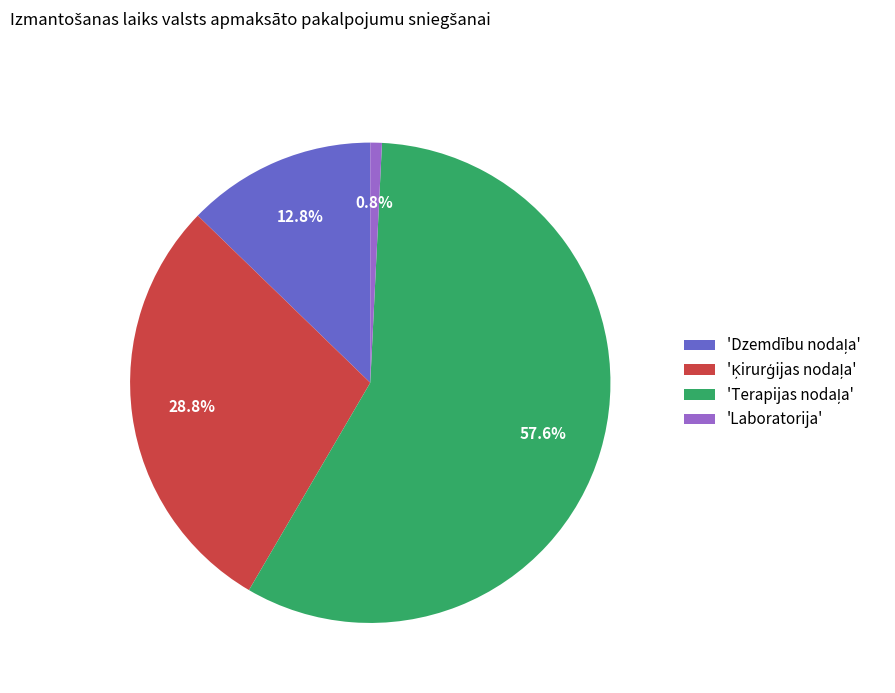

To the nearest percent, what is the average slice percentage?

25%